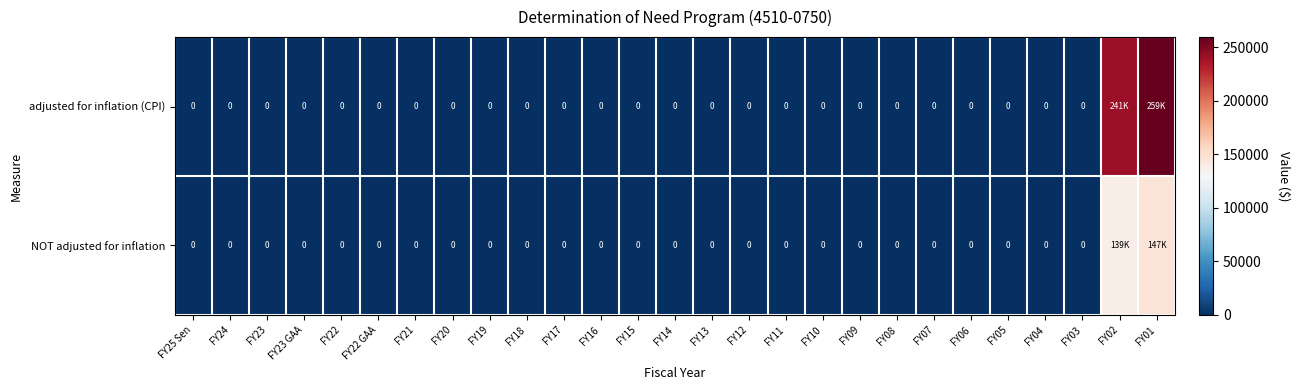

How many positive values does the row_0 series have?

2